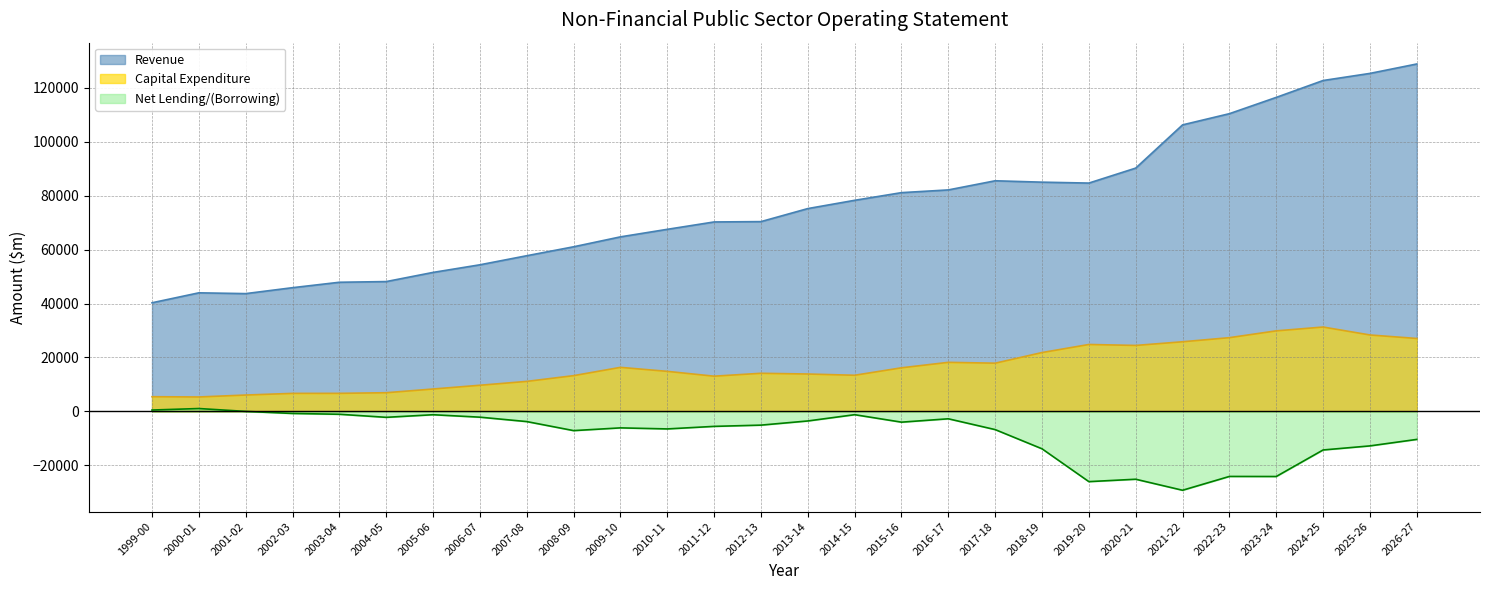

Reading left to right, extract all data points from this chart.

Revenue: 40271	43960	43666	45865	47875	48130	51524	54348	57709	61021	64699	67492	70226	70349	75181	78244	81086	82096	85482	84969	84631	90181	106197	110348	116381	122639	125272	128765
Net Lending/(Borrowing): 523	1081	16	-747	-1048	-2178	-1217	-2121	-3757	-7104	-6089	-6475	-5532	-5070	-3527	-1202	-3971	-2721	-6730	-13843	-26010	-25122	-29206	-24087	-24112	-14278	-12767	-10364
Capital Expenditure: 5460	5365	6080	6697	6706	6937	8318	9706	11138	13268	16340	14855	13067	14143	13869	13408	16175	18198	17884	21825	24817	24462	25820	27341	29865	31284	28342	27043